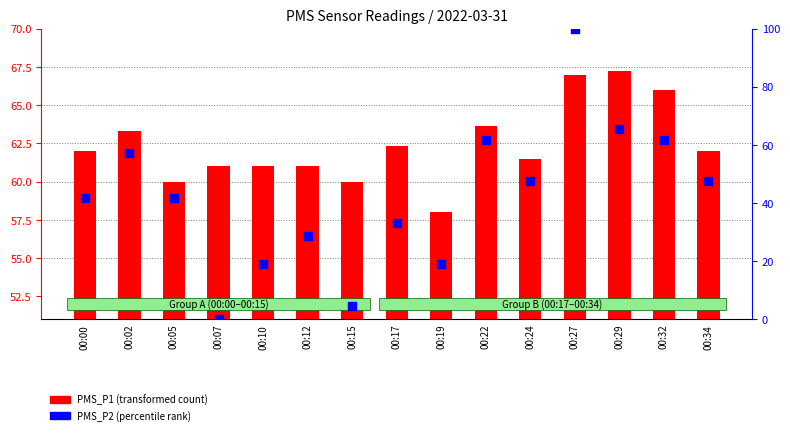

At which category is the sum across all series the highest?

00:27